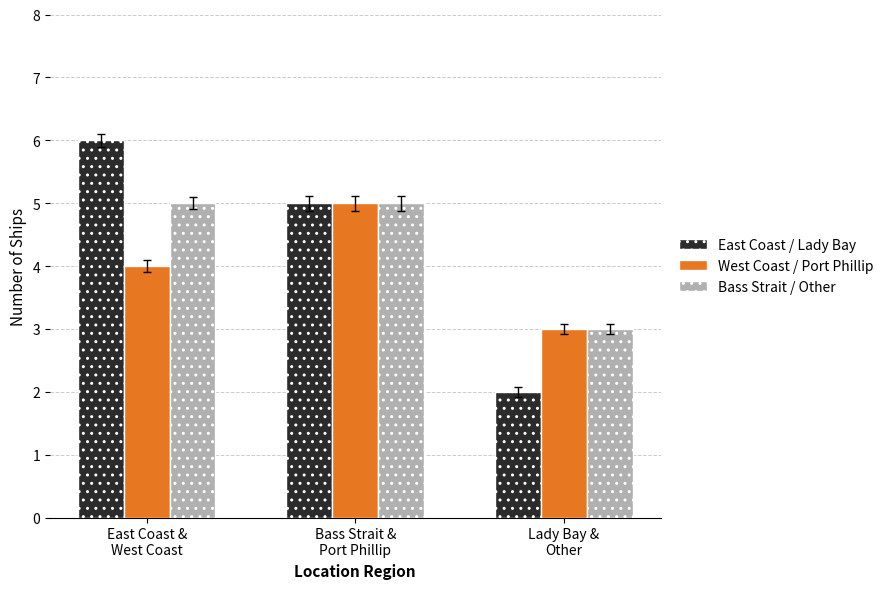

Does the chart contain any negative values?

No